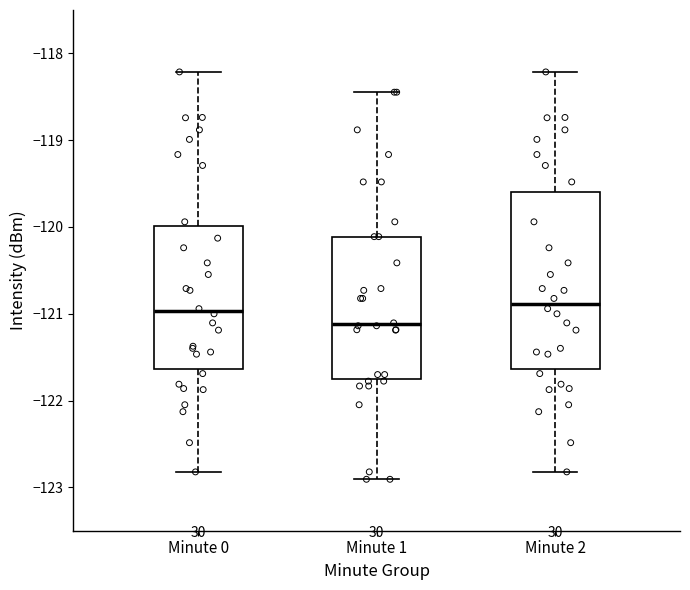

Where does the upper whisker of the box for Minute 2 end on the y-axis? The values are not printed on the chart, so give them approximately, as read against the axis.

-118.2